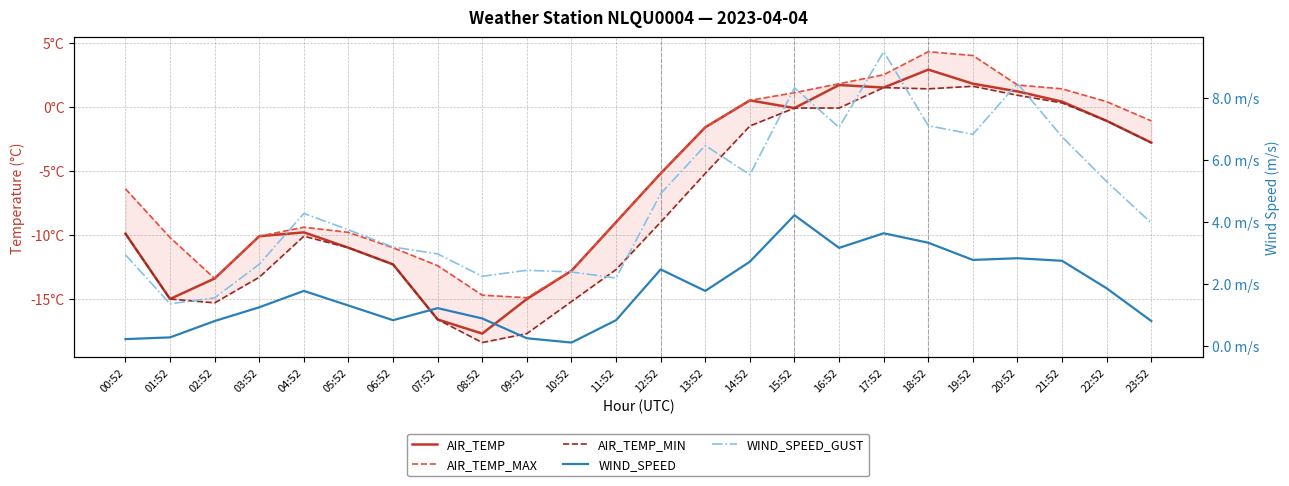

What is the label of the 22nd point from the right?

02:52